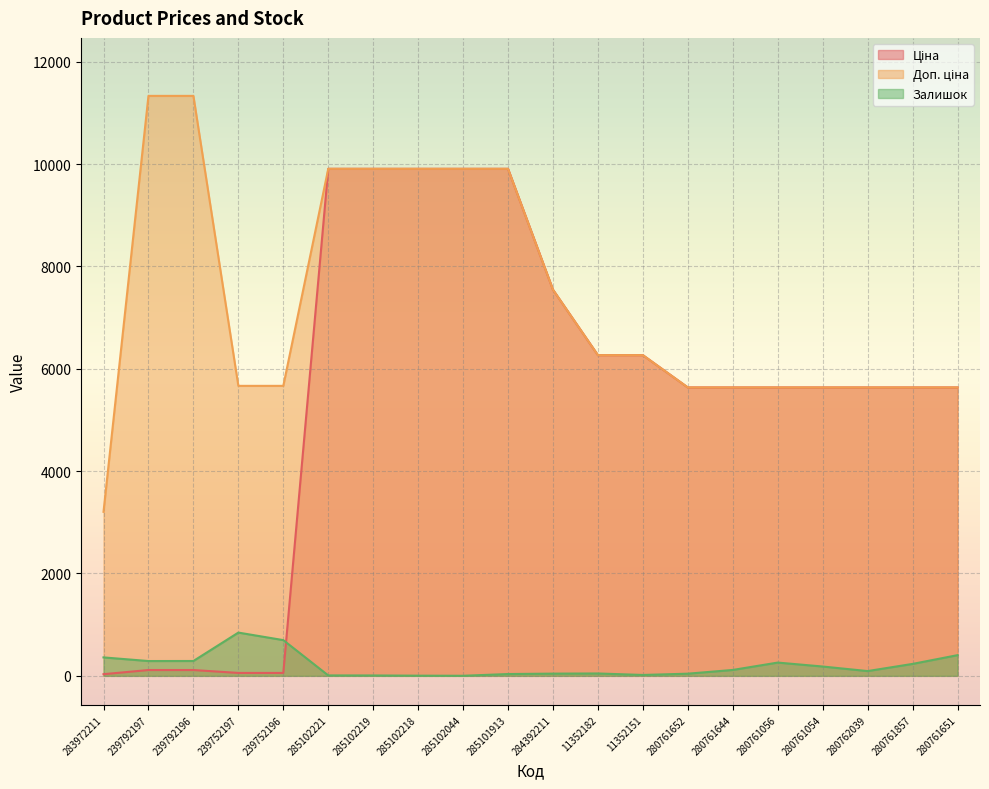

What is the smallest value displayed?

1.0